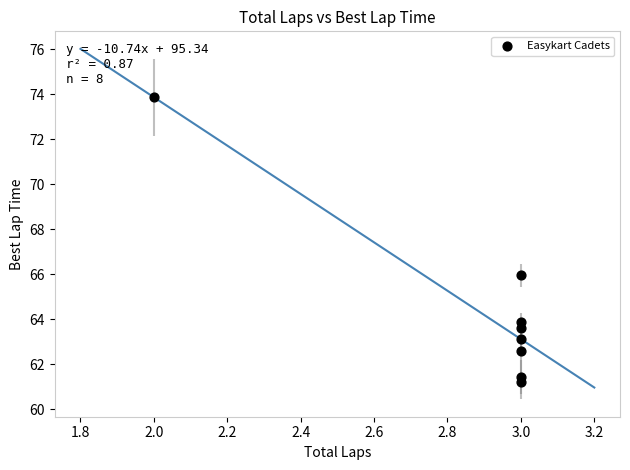

What is the range of X values (max minus min)?

1.0